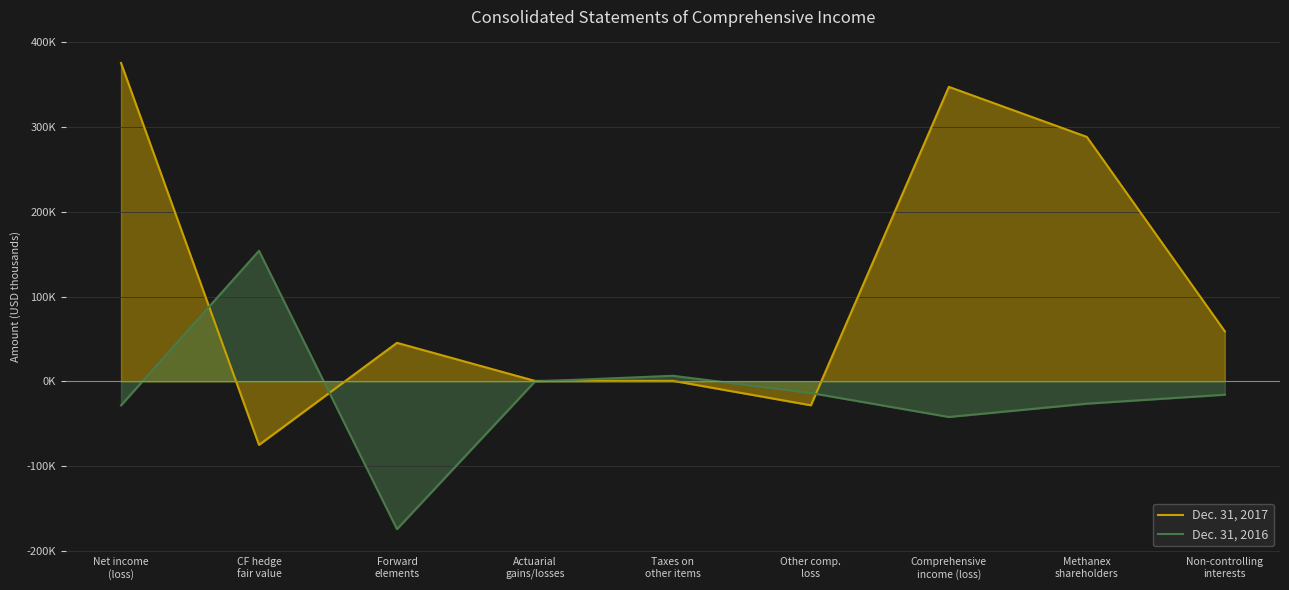

Between which two adjacent categories do Dec. 31, 2016 and Dec. 31, 2017 first intersect?

Net income
(loss) and CF hedge
fair value